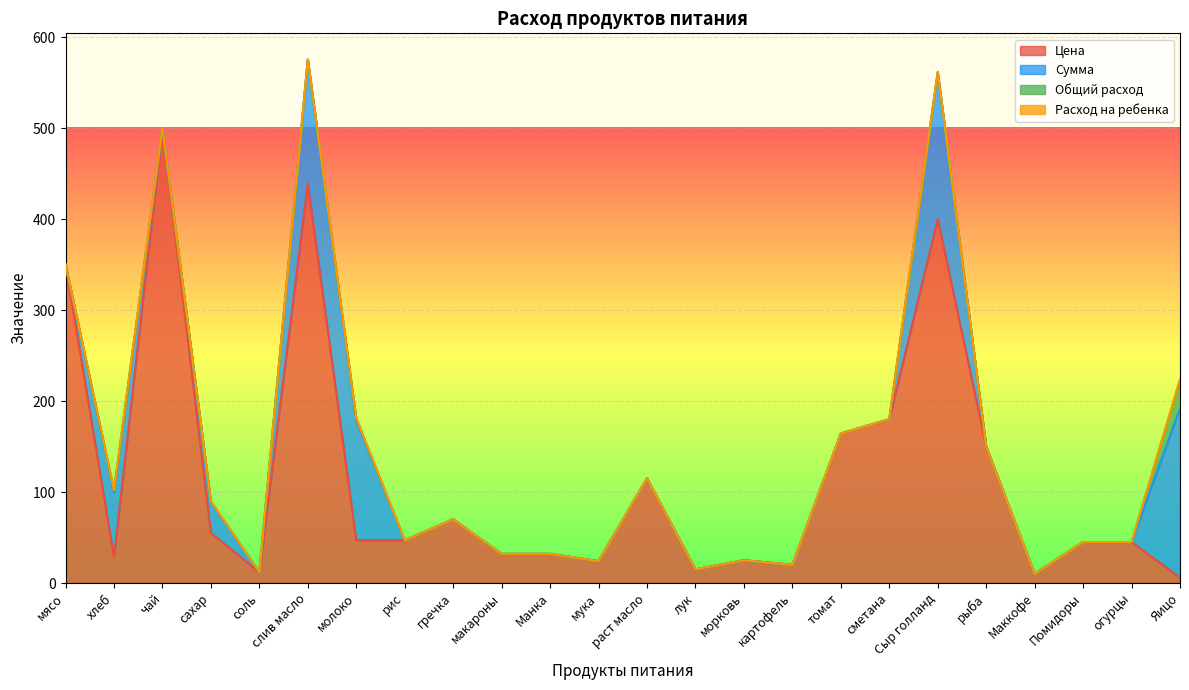

What position from the left is сметана?

18